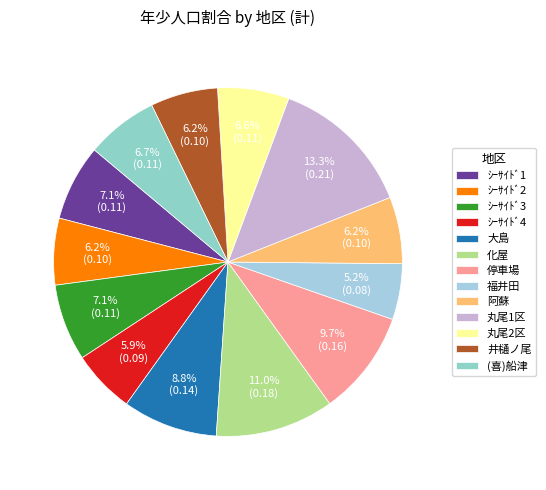

Count the number of slices in the pie.

13